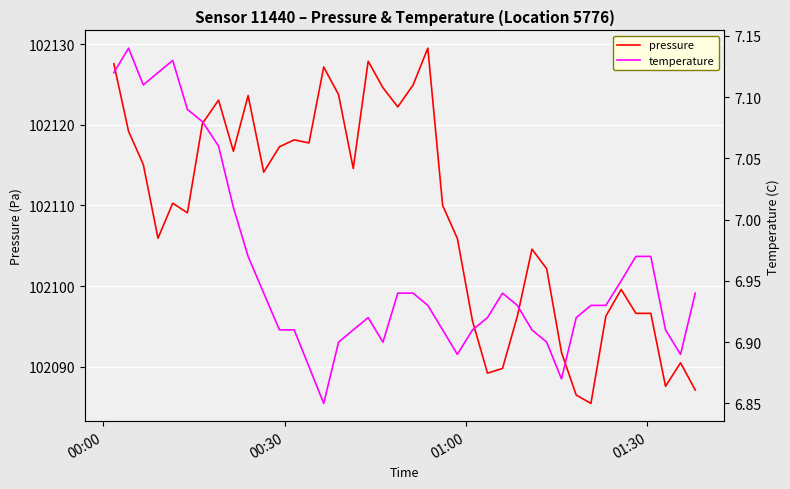

At how many categories does at least one series exceed 97239?

40